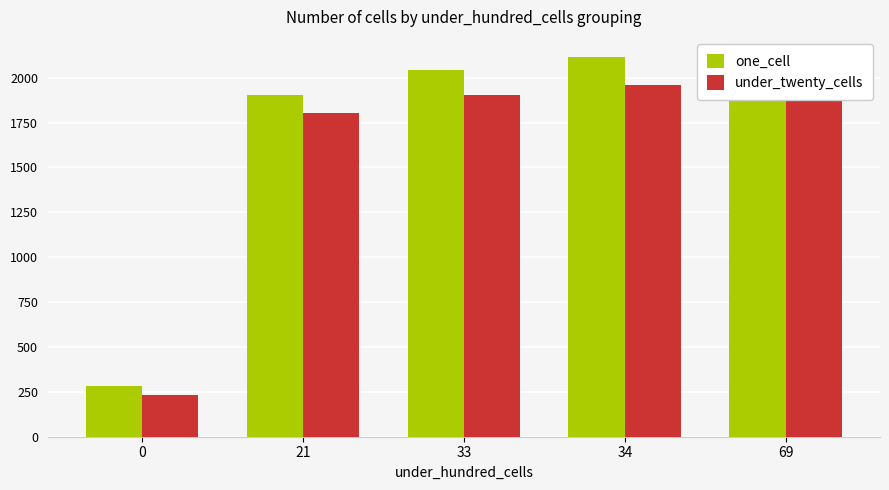

Between 33 and 21, which is larger?

33